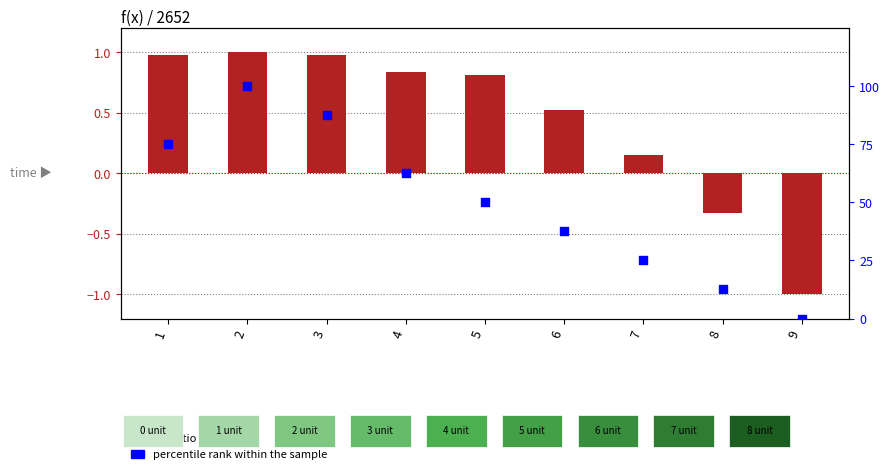

Which series contains the lowest Y value?

log ratio